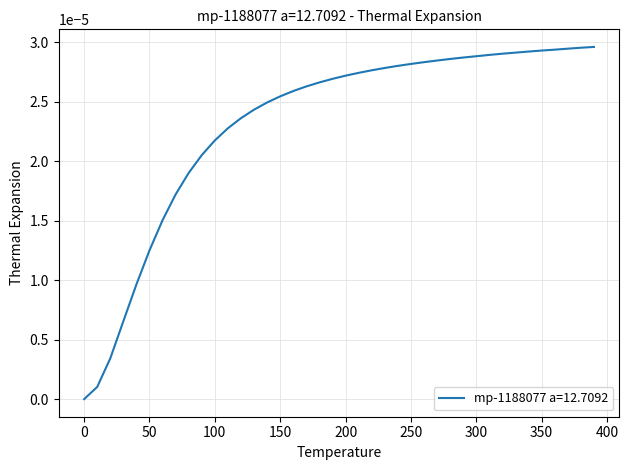

List the labels in order of value, largest first.

390.0, 380.0, 370.0, 360.0, 350.0, 340.0, 330.0, 320.0, 310.0, 300.0, 290.0, 280.0, 270.0, 260.0, 250.0, 240.0, 230.0, 220.0, 210.0, 200.0, 190.0, 180.0, 170.0, 160.0, 150.0, 140.0, 130.0, 120.0, 110.0, 100.0, 90.0, 80.0, 70.0, 60.0, 50.0, 40.0, 30.0, 20.0, 10.0, 0.0